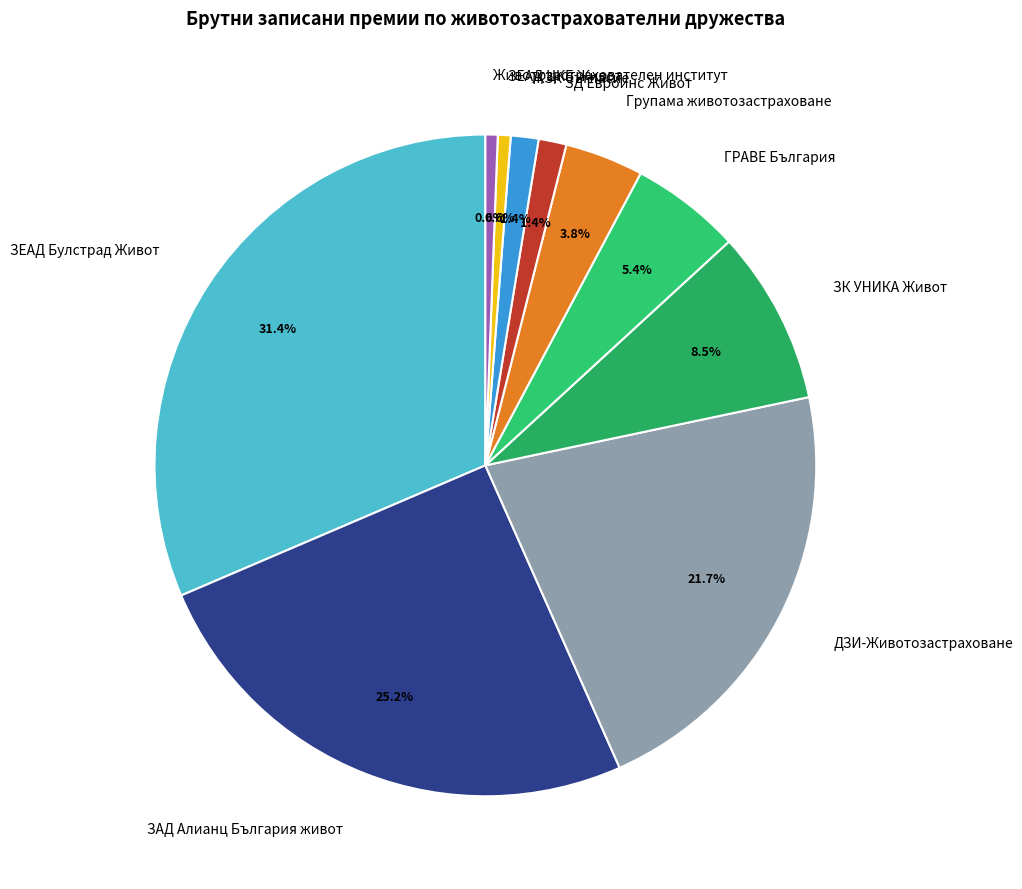

What percentage is NOT represented by ЖЗК Съгласие?

98.6%